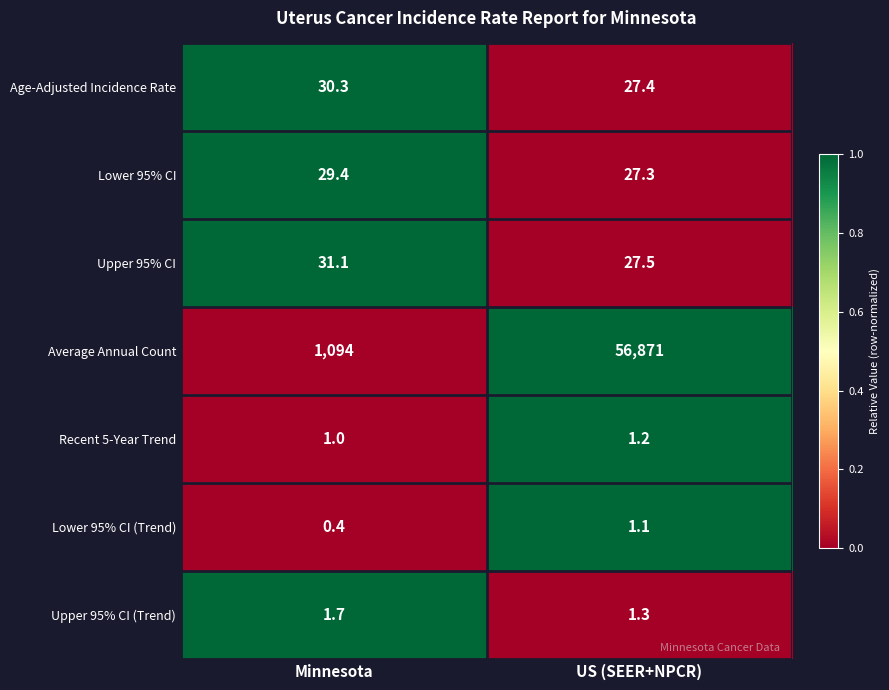

At which category does the chart reach its minimum across all series?

Minnesota